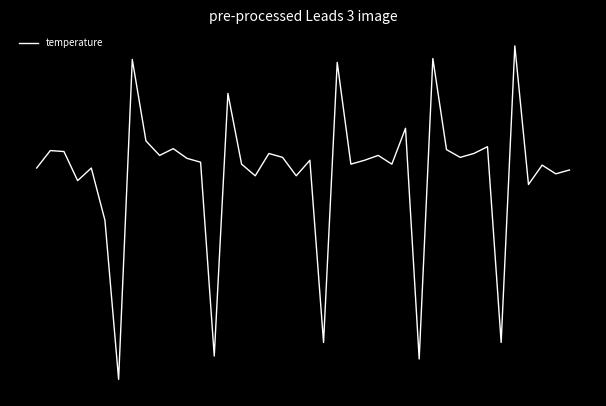

Does the chart have visible grid lines?

No